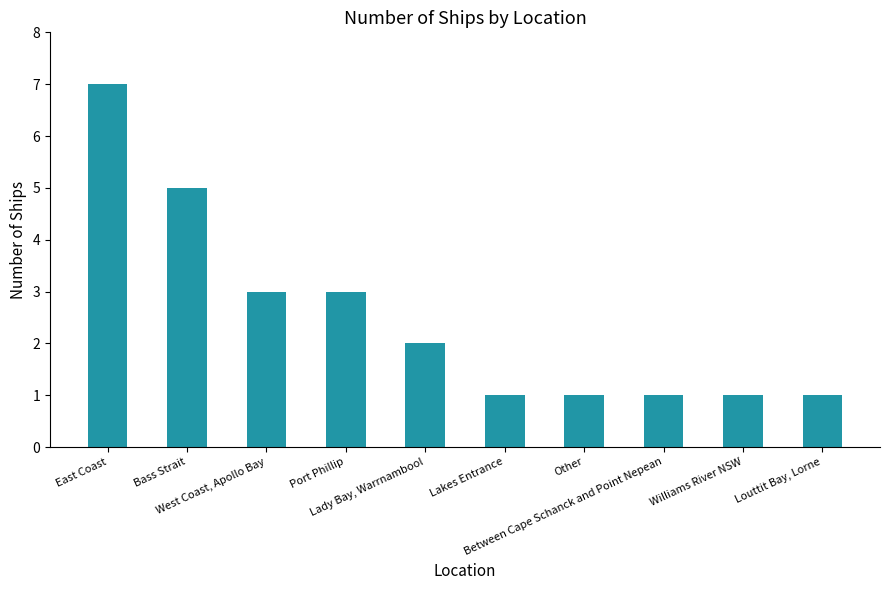

What is the value of the 6th bar from the left?

1